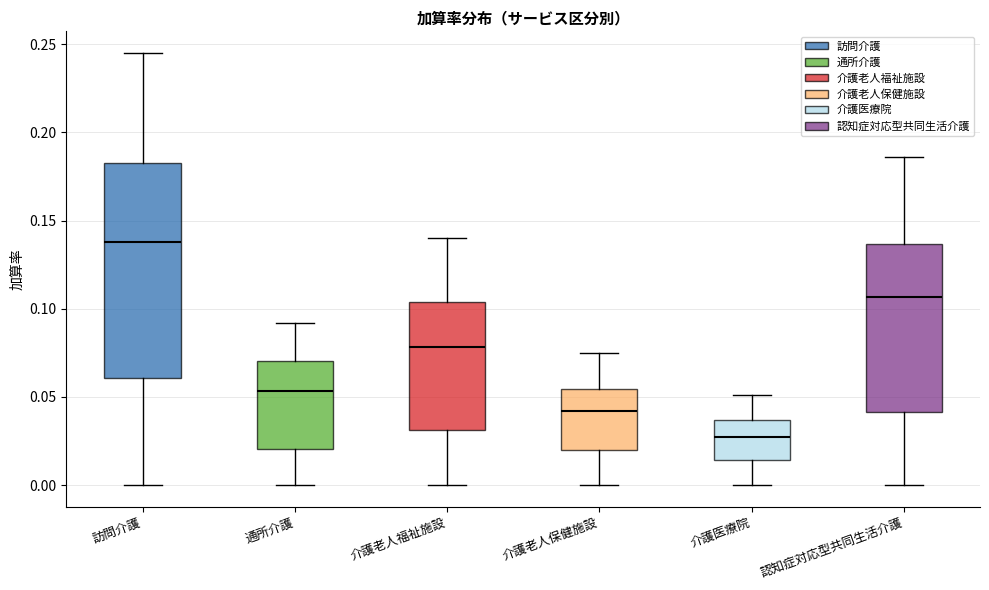

Reading left to right, transcribe this box plot: for each box, give where its median line is, the range the box spans, and where its two whiskers end, as read against the y-axis. The values are not printed on the chart, so give them approximately, as read against the axis.

訪問介護: median 0.140, box 0.060 to 0.185, whiskers 0.000 to 0.245
通所介護: median 0.055, box 0.020 to 0.070, whiskers 0.000 to 0.090
介護老人福祉施設: median 0.080, box 0.030 to 0.105, whiskers 0.000 to 0.140
介護老人保健施設: median 0.040, box 0.020 to 0.055, whiskers 0.000 to 0.075
介護医療院: median 0.030, box 0.015 to 0.035, whiskers 0.000 to 0.050
認知症対応型共同生活介護: median 0.105, box 0.040 to 0.135, whiskers 0.000 to 0.185